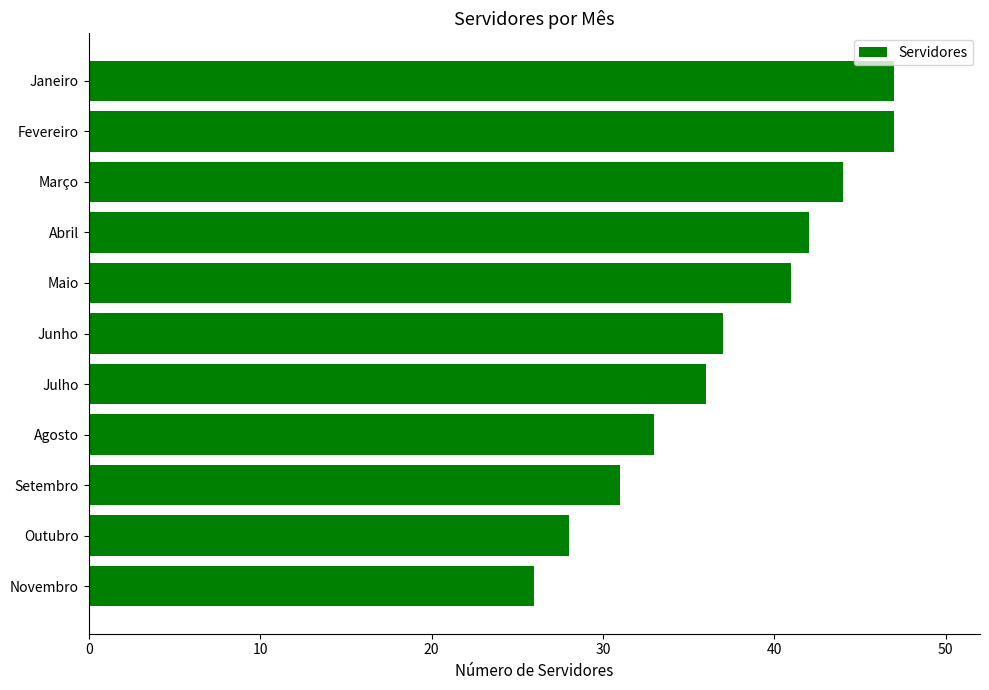

Between Abril and Outubro, which is larger?

Abril